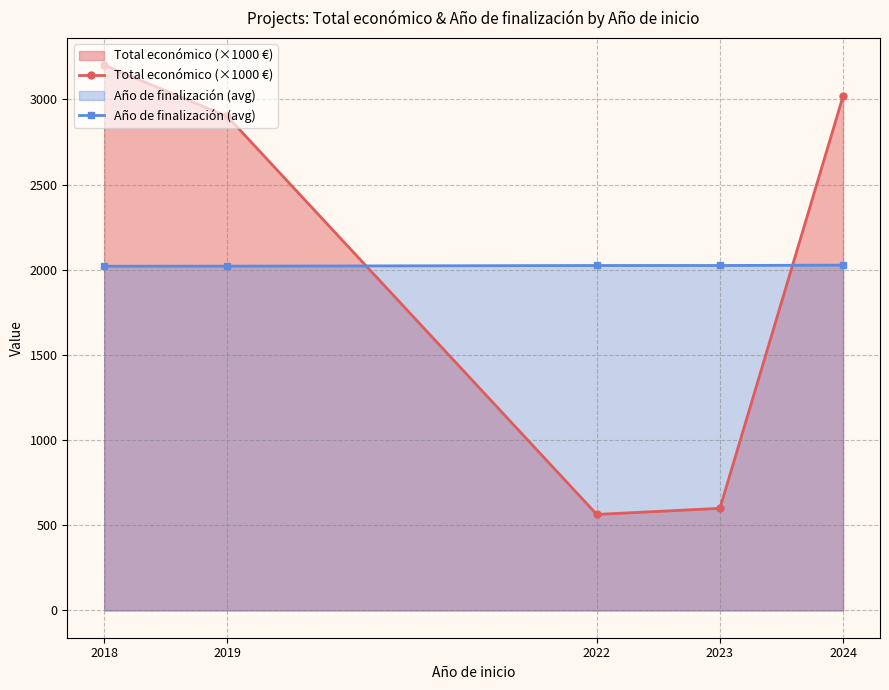

True or false: Año de finalización (avg) has more than 1 interior local peaks.

False